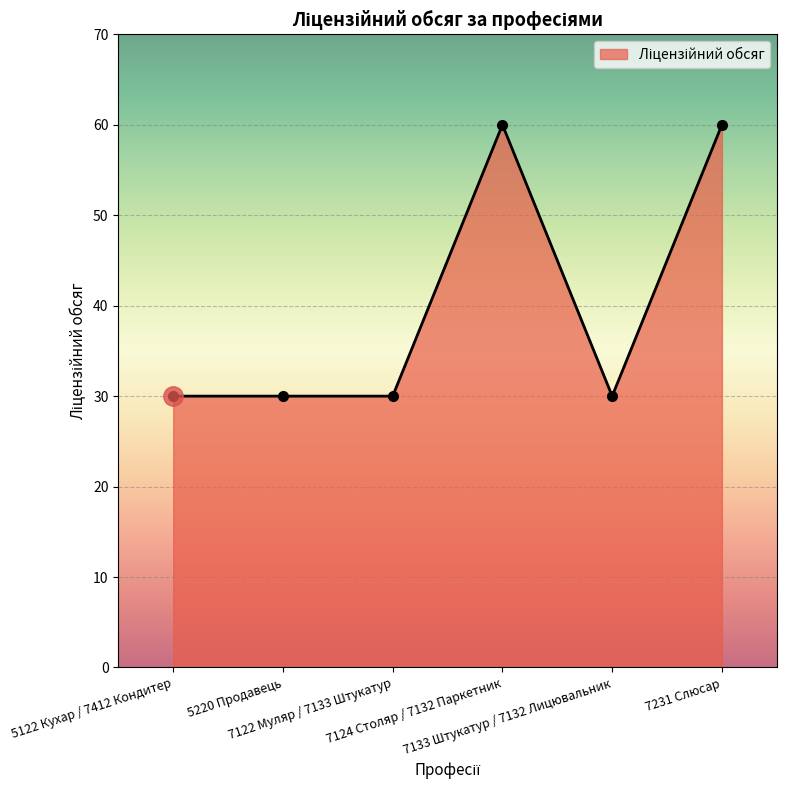

How many categories are shown in the chart?

6